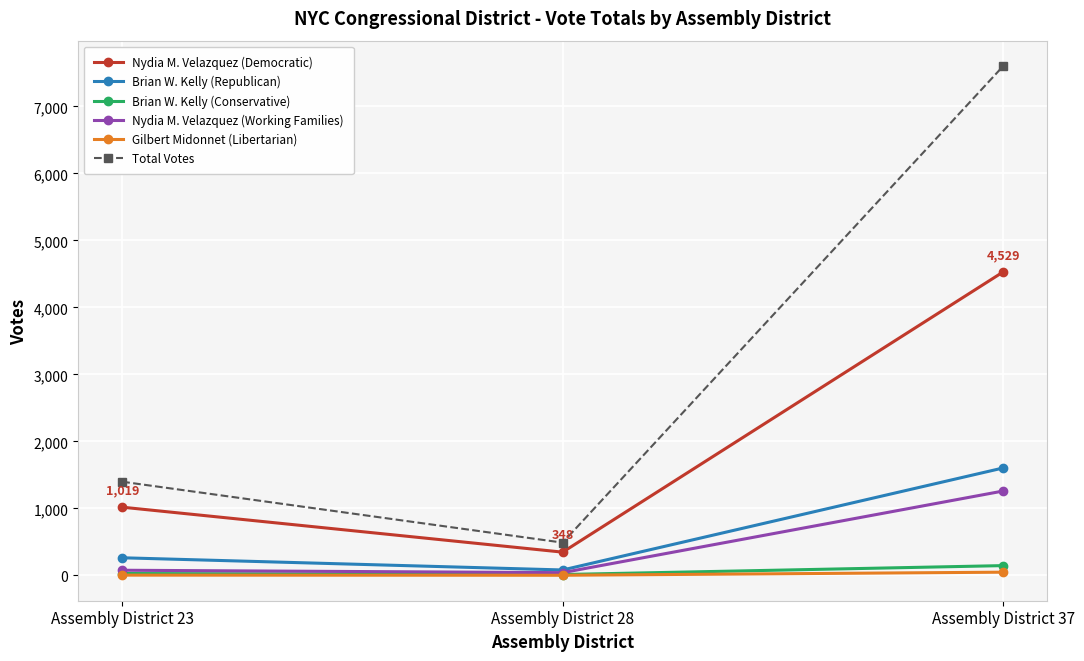

Where is Brian W. Kelly (Republican) nearest to the value 843?

Assembly District 23